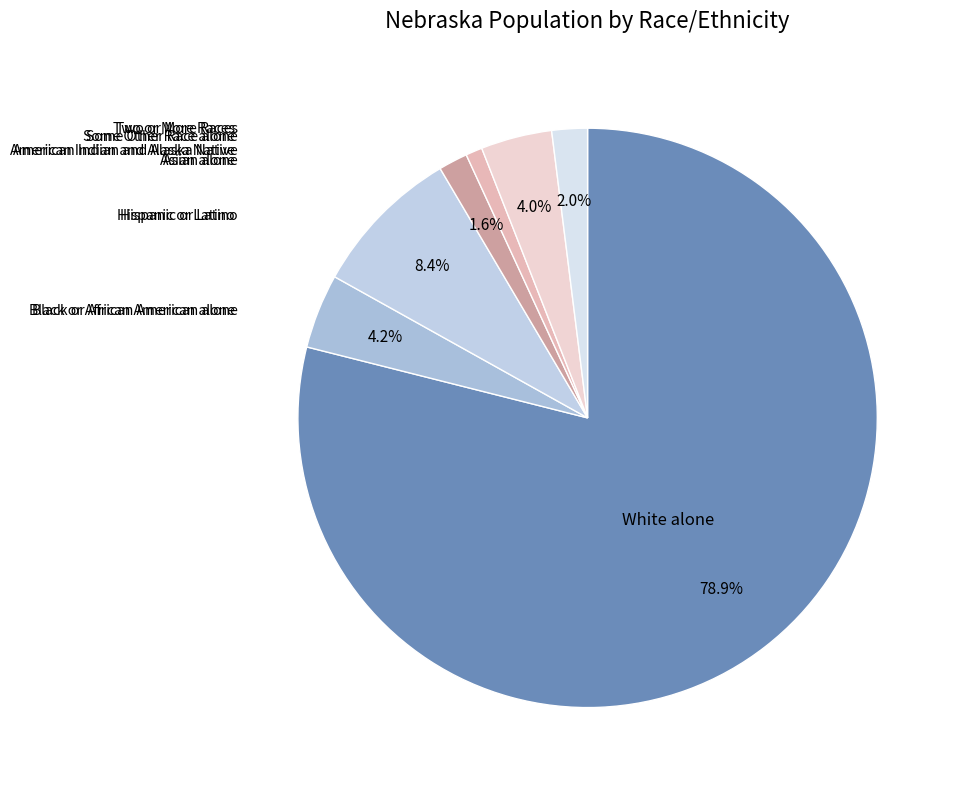

How many segments does this pie chart have?

7